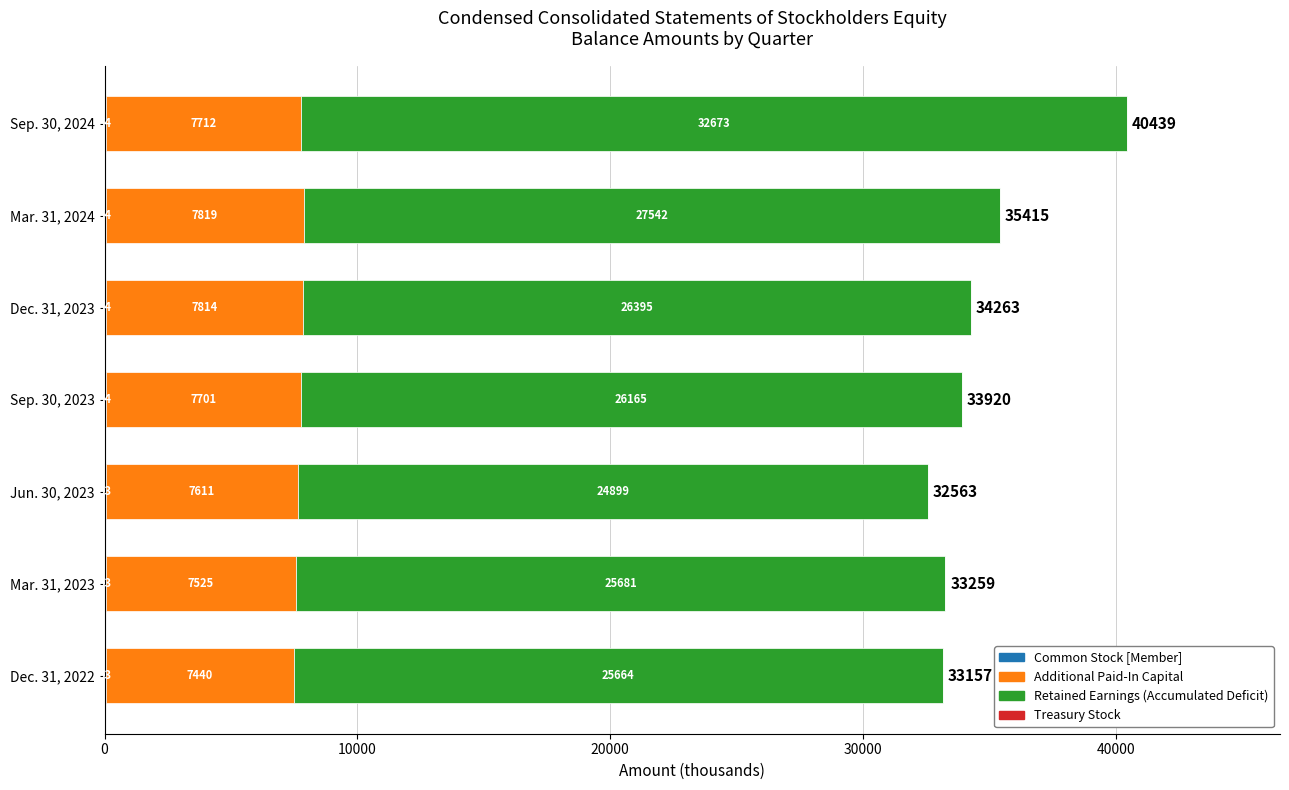

What is the total value across all series at Dec. 31, 2023?

34263